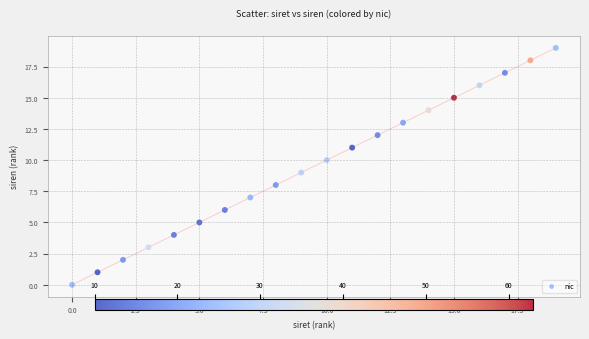

What is the range of Y values (max minus min)?

19